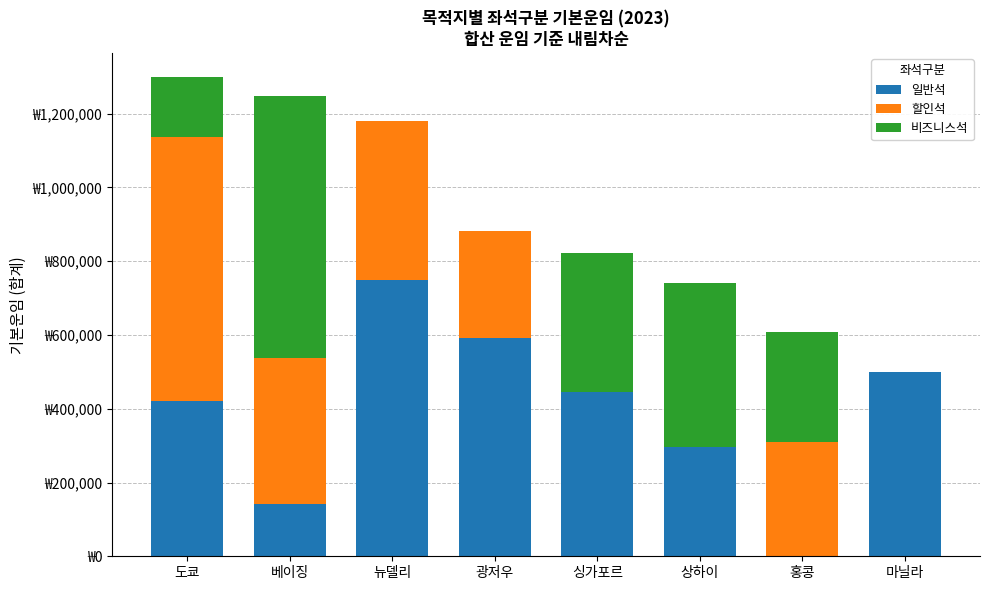

Are the bars horizontal?

No